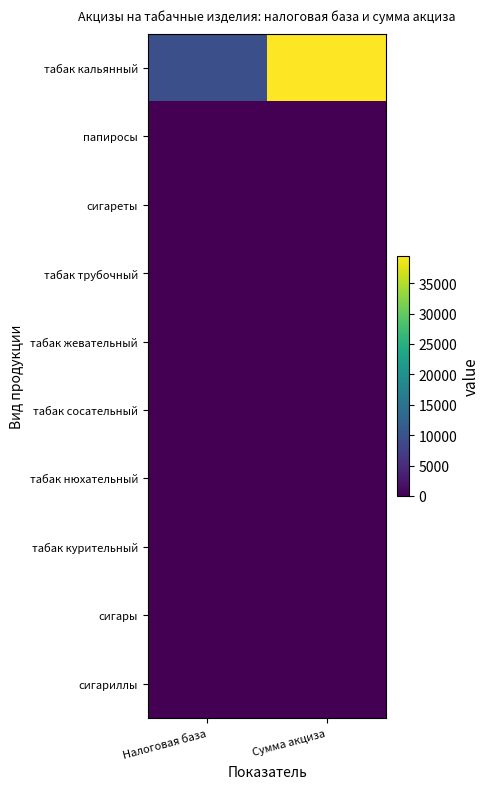

What is the difference between the highest and lowest values at Сумма акциза?

39539